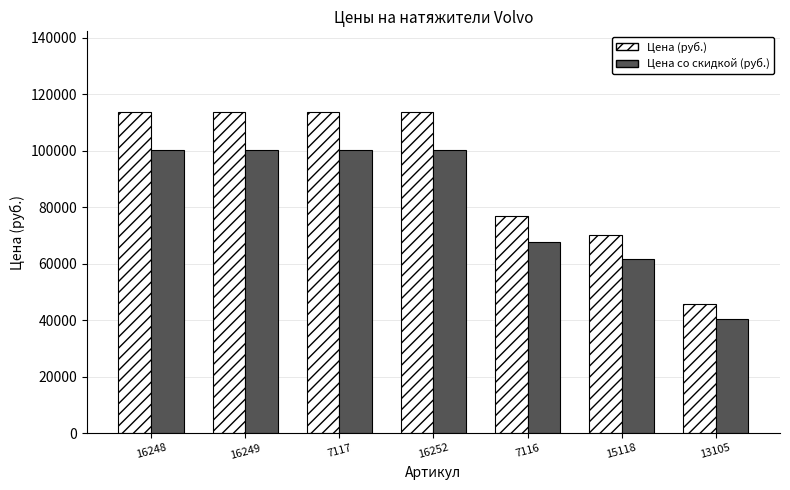

Reading right to left, what are all the values shown in this chart?

Цена (руб.): 13105=45700.0	15118=70000.0	7116=76800.0	16252=113785.0	7117=113785.0	16249=113785.0	16248=113785.0
Цена со скидкой (руб.): 13105=40216.0	15118=61600.0	7116=67584.0	16252=100130.8	7117=100130.8	16249=100130.8	16248=100130.8